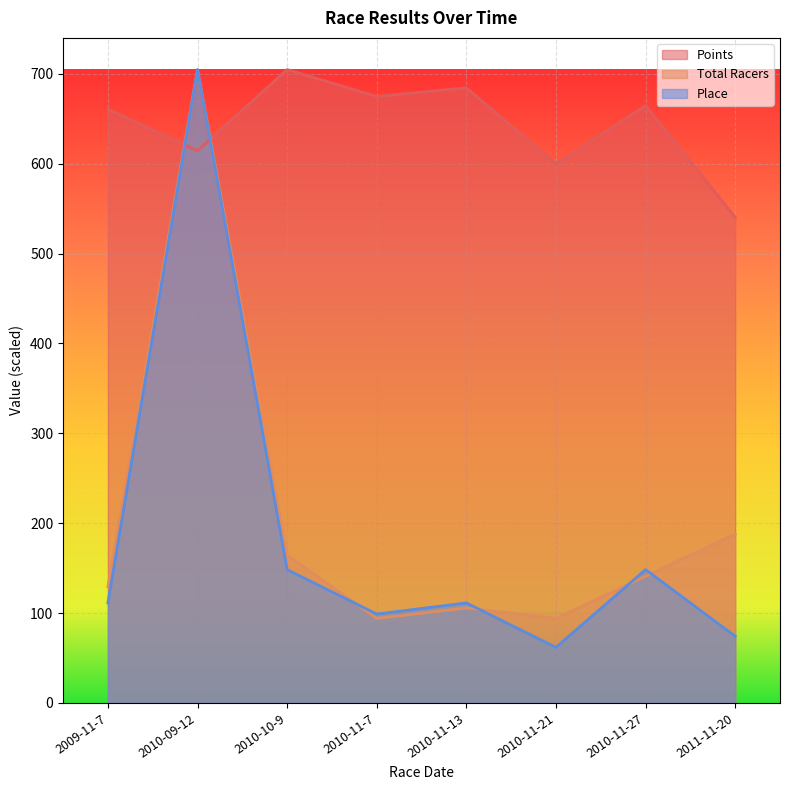

Which has a higher value, 2010-09-12 or 2009-11-7?

2009-11-7